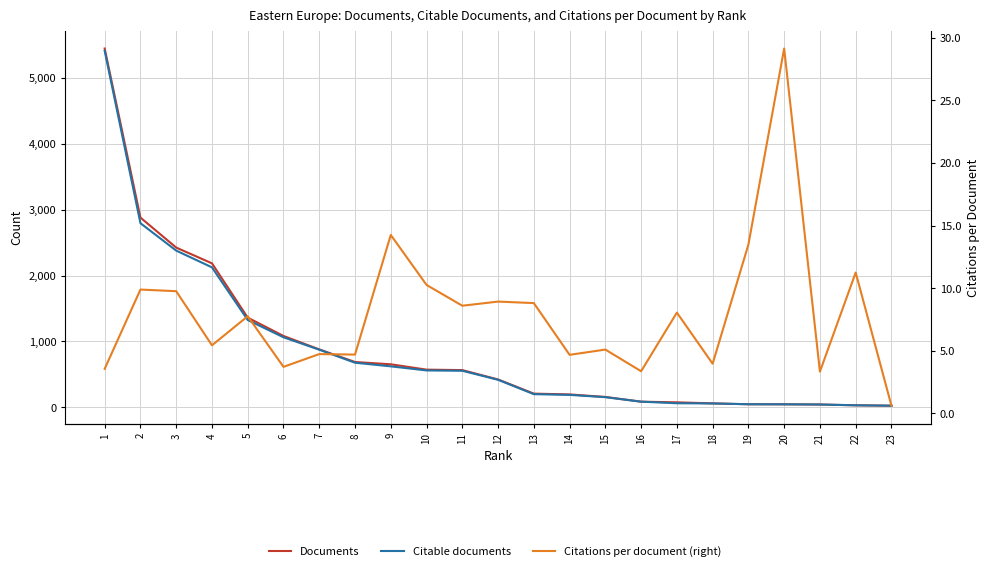

The Documents series shows 880.0 at 7. True or false?

True